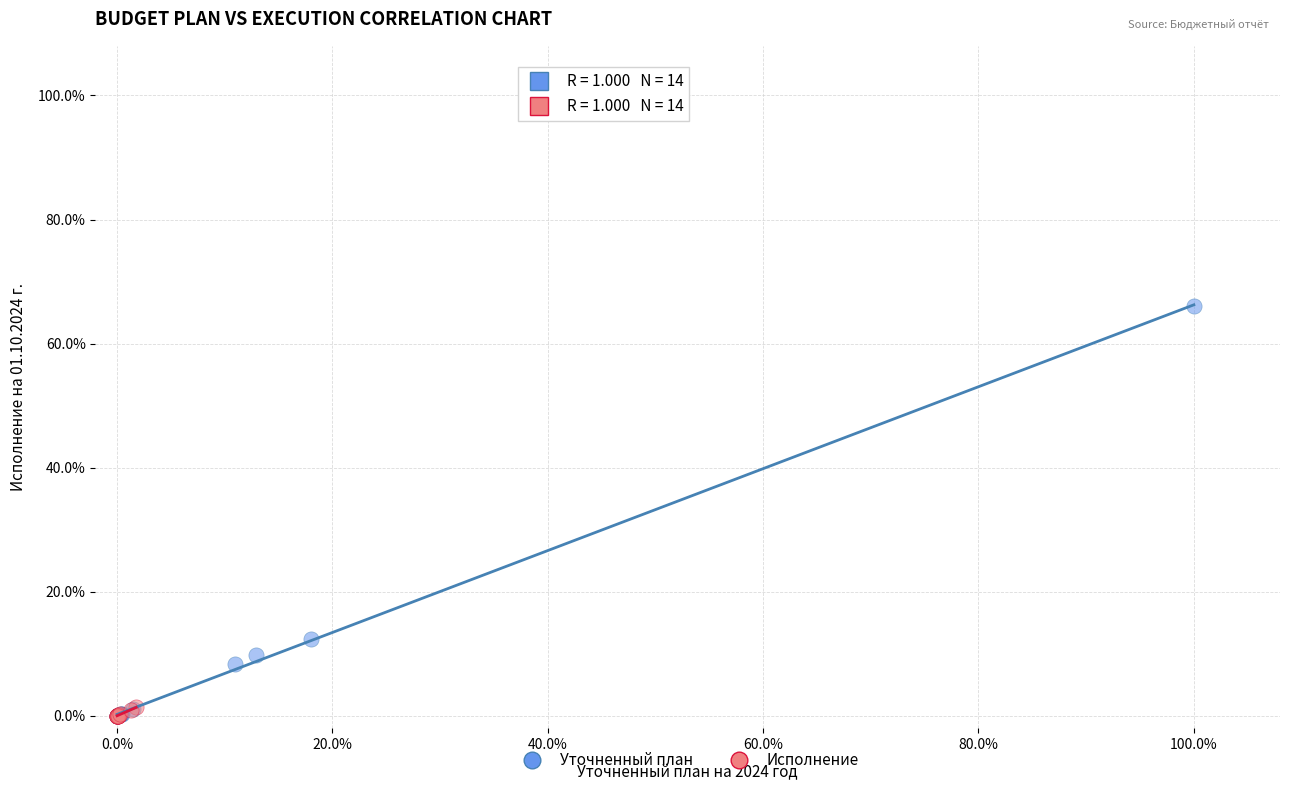

Which series has the widest spread of Y values?

Уточненный план